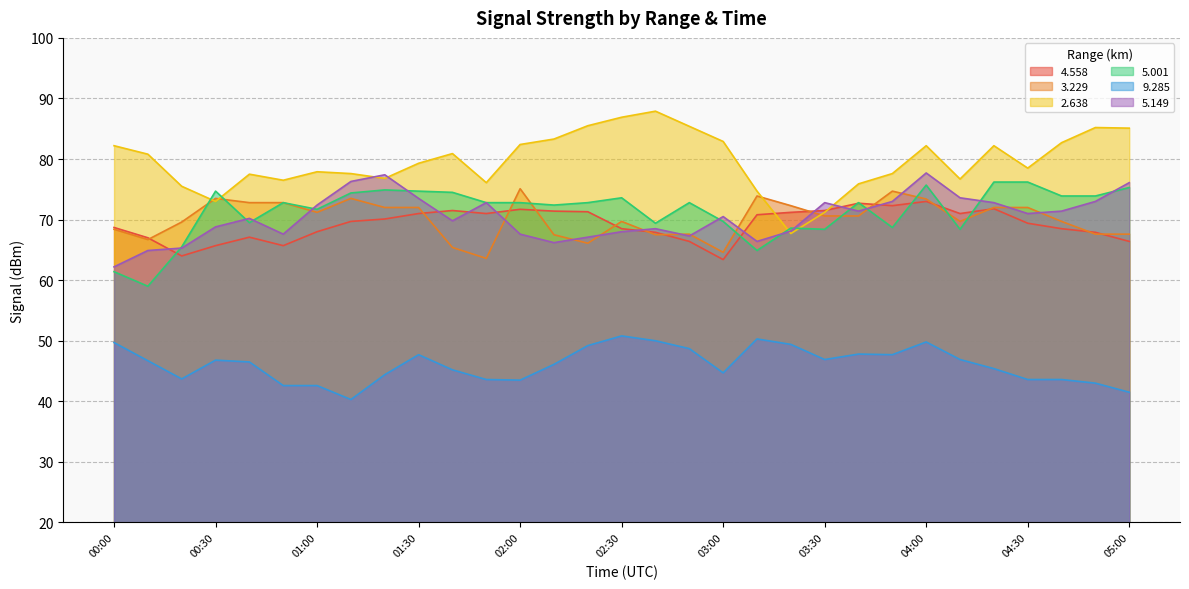

How many values in the   5.001 series exceed 72?

19